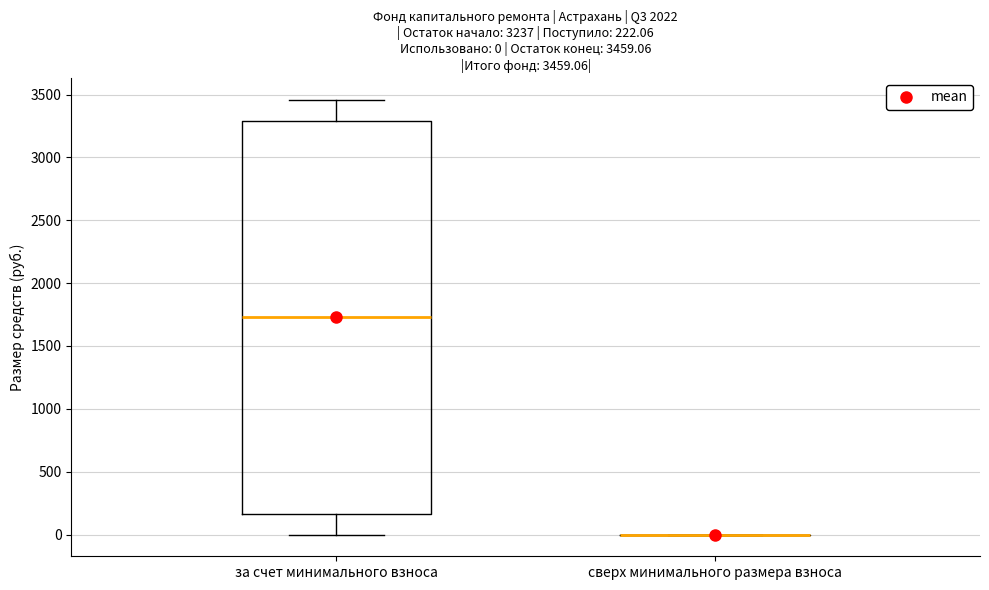

Which box is the tallest, from its lower edge to its upper edge?

за счет минимального взноса